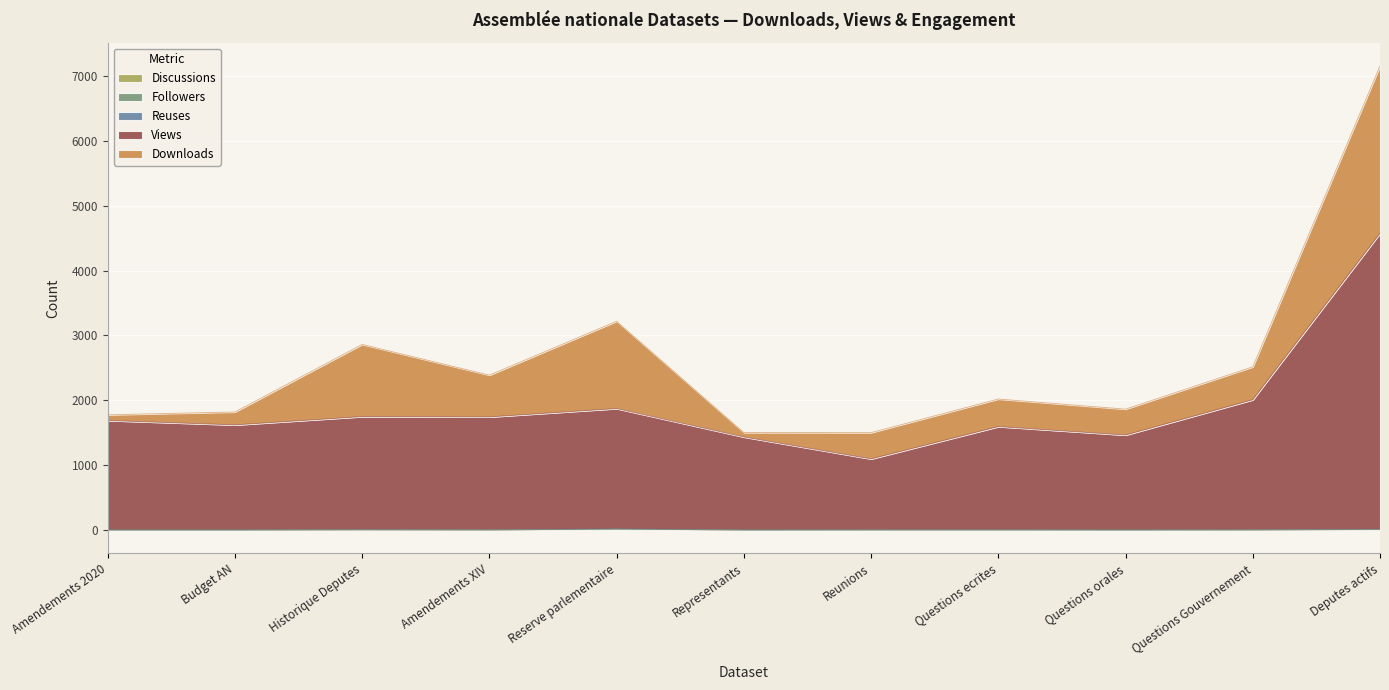

At which category is the sum across all series the highest?

Deputes actifs